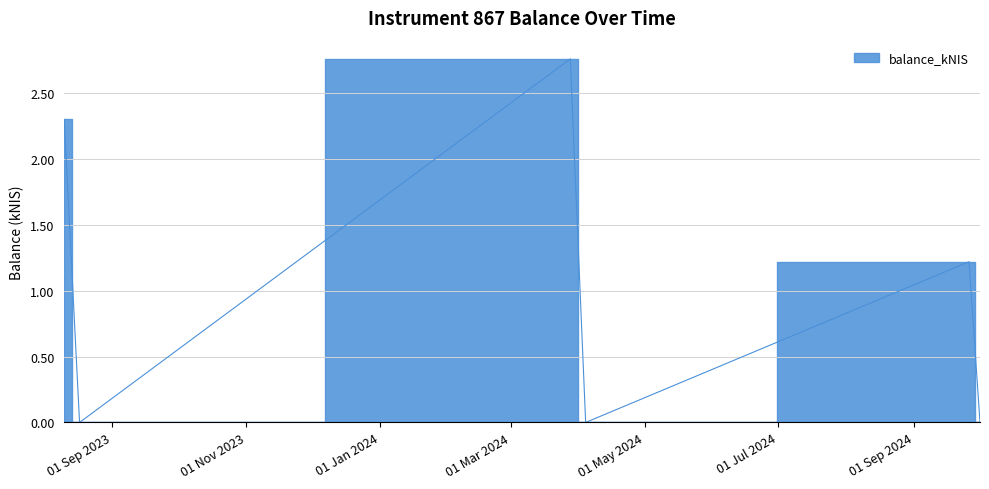

Does the chart display data point markers on the line(s)?

No